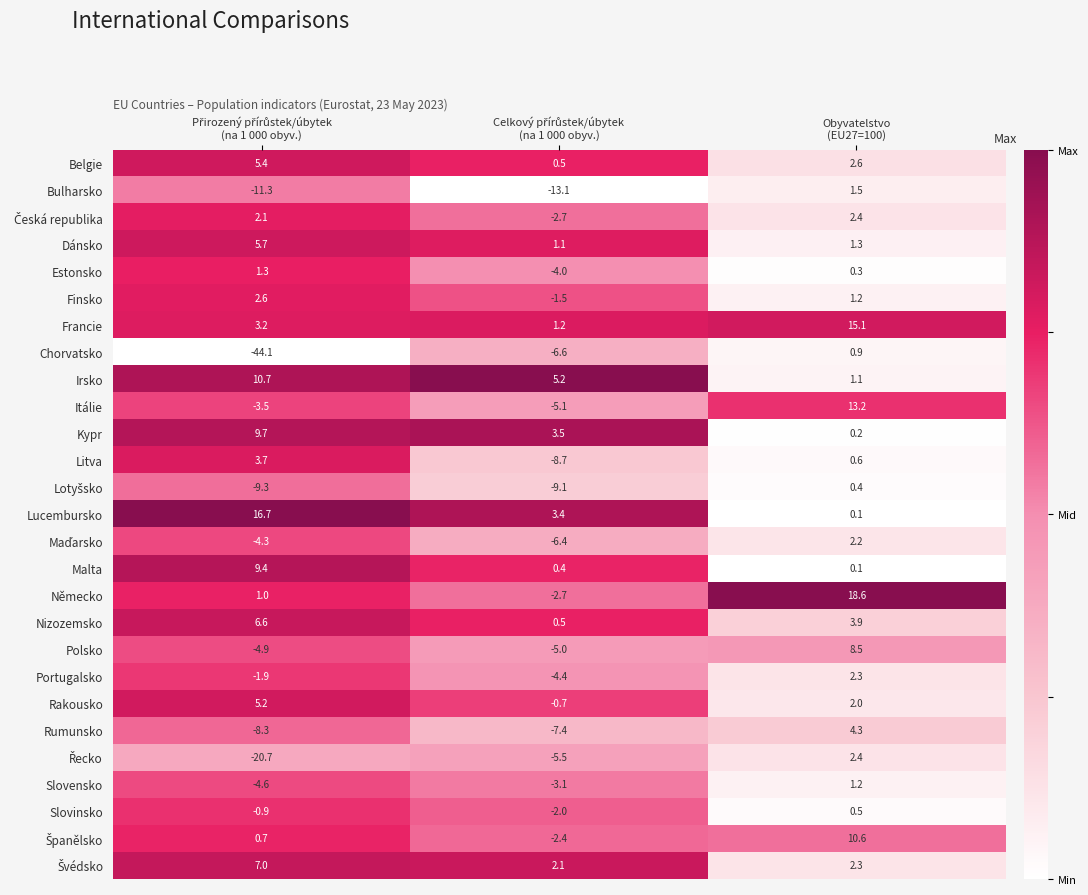

Which series has the largest total across all categories?

Lucembursko